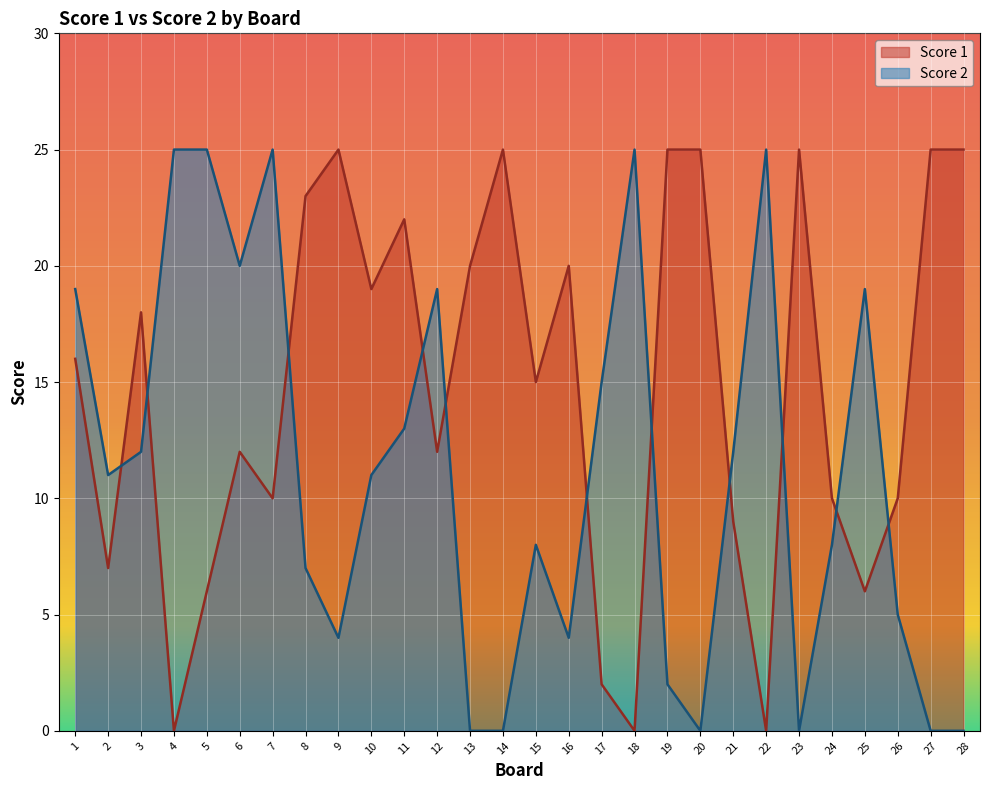

Which category has the highest value across all series?

9